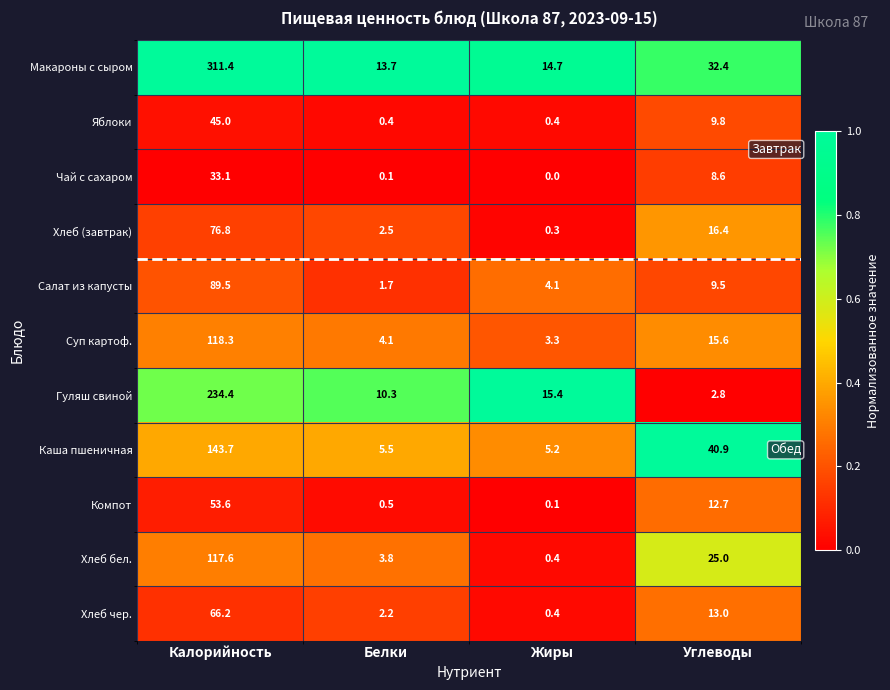

What value does the Хлеб чер. series have at Белки?

2.2